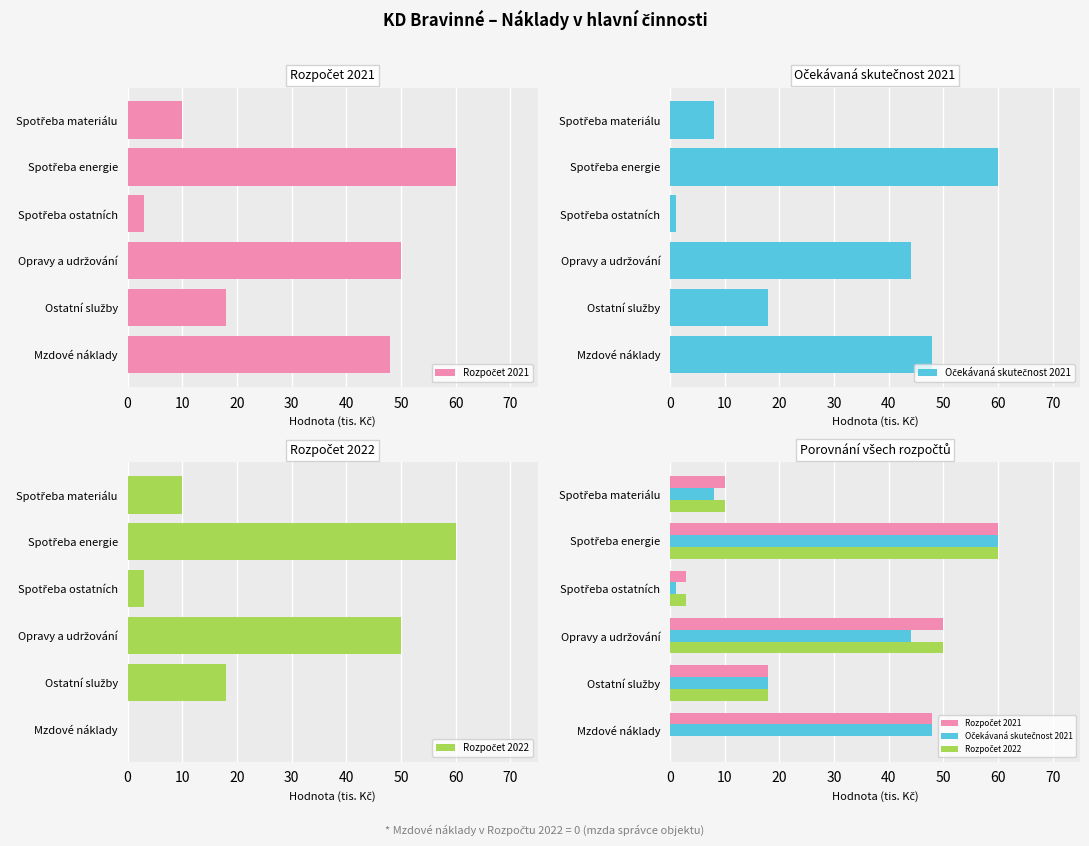

What is the difference between the maximum and second lowest values in the Rozpočet 2022 series?

57